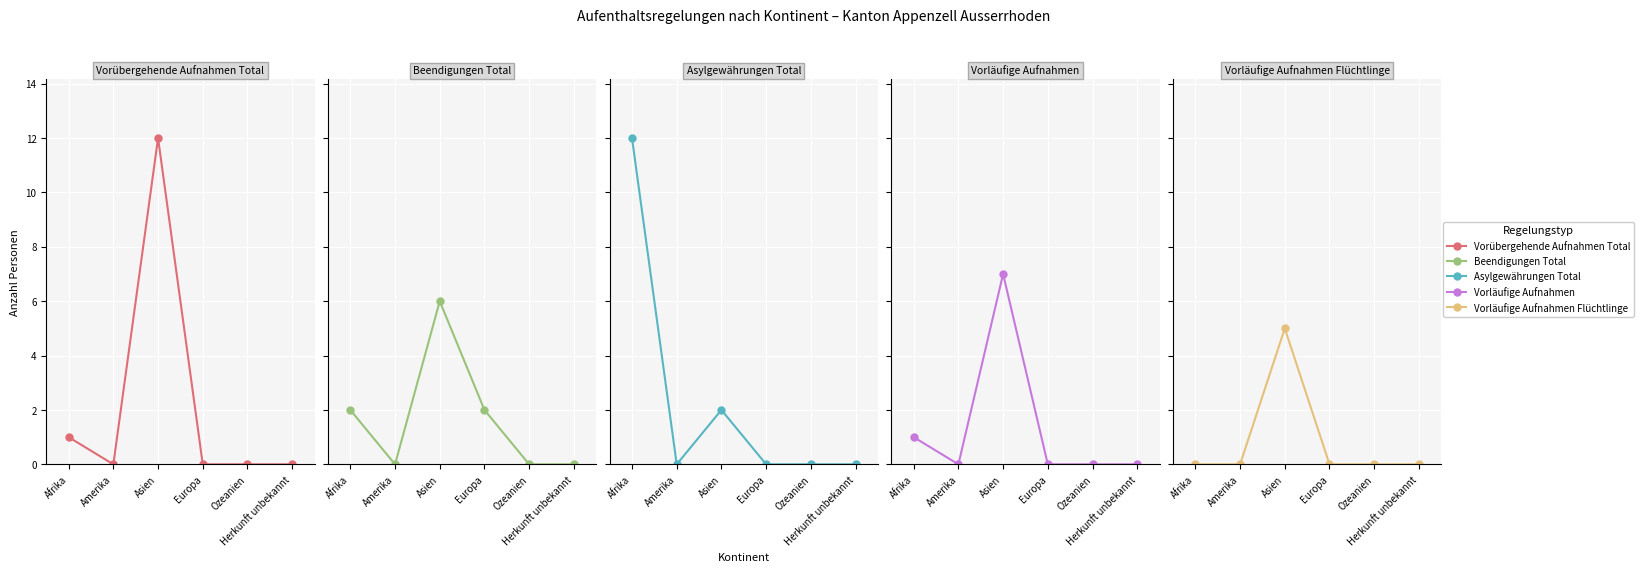

Which series changed the most between Afrika and Europa?

Asylgewährungen Total